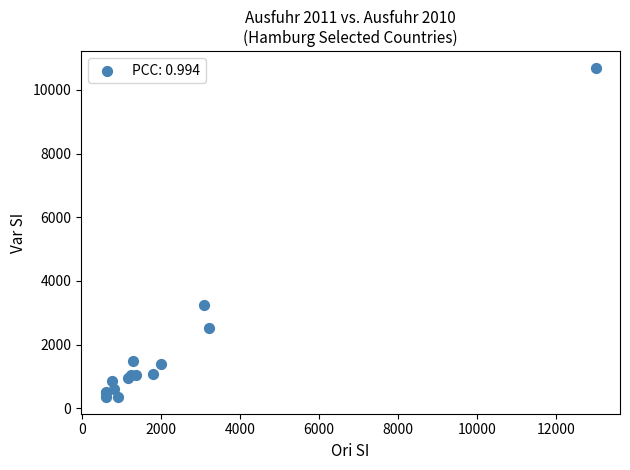

What Y value in the scatter plot is closest to 5520?

3248.7